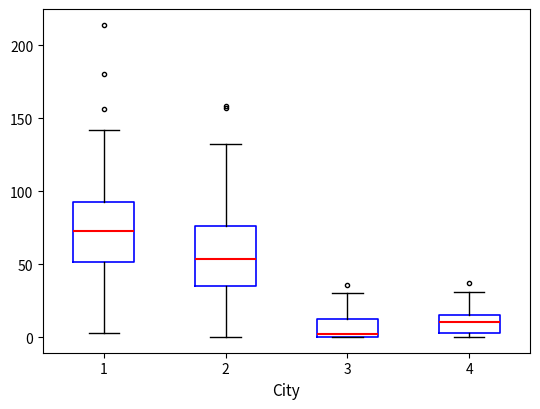

Where does the upper whisker of the box at x = 2 end on the y-axis? The values are not printed on the chart, so give them approximately, as read against the axis.

130